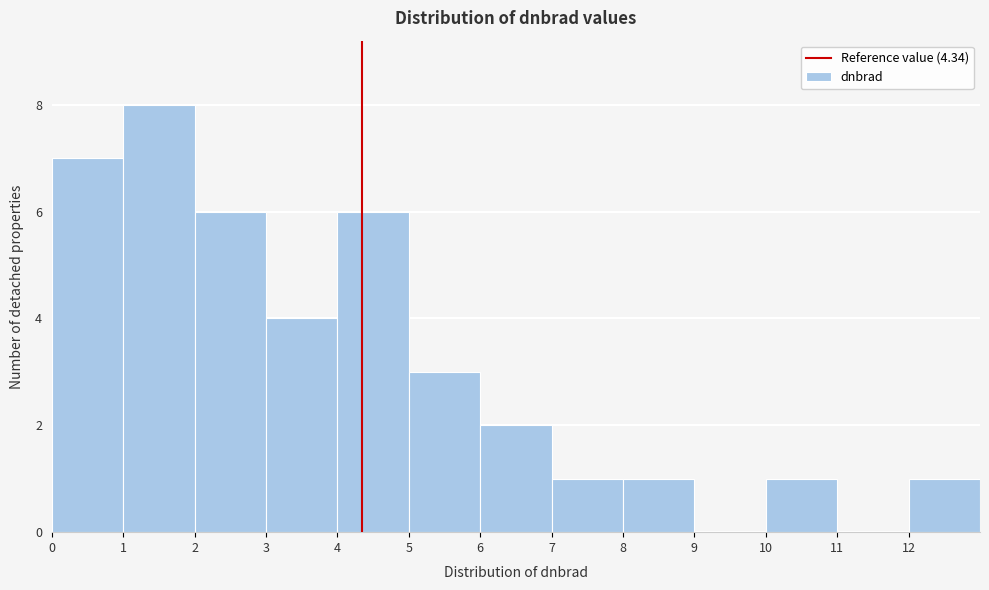

Over which range of the x-axis is the bar tallest?

1 to 2